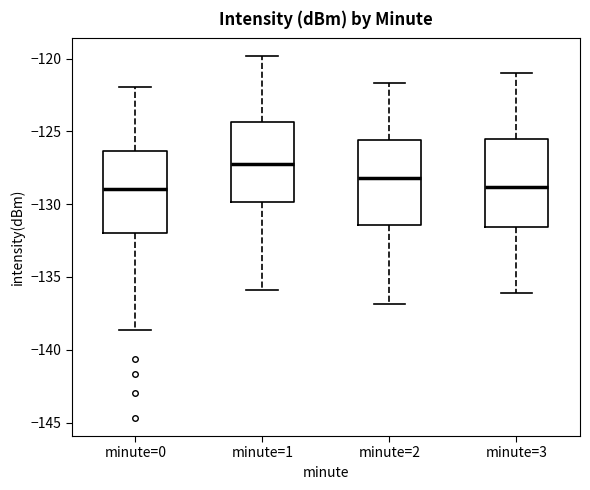

Reading left to right, read every box against the y-axis: the position of its median line, the range the box covers, and the ends of its whiskers. The values are not printed on the chart, so give them approximately, as read against the axis.

minute=0: median -129.0, box -132.0 to -126.5, whiskers -138.5 to -122.0
minute=1: median -127.0, box -130.0 to -124.5, whiskers -136.0 to -120.0
minute=2: median -128.0, box -131.5 to -125.5, whiskers -137.0 to -121.5
minute=3: median -129.0, box -131.5 to -125.5, whiskers -136.0 to -121.0